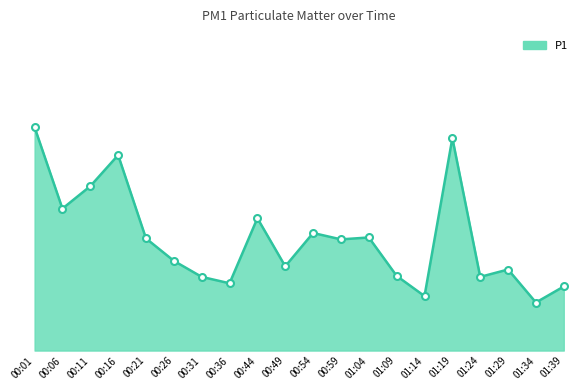

True or false: the data shows 7.7 at 00:21.

True